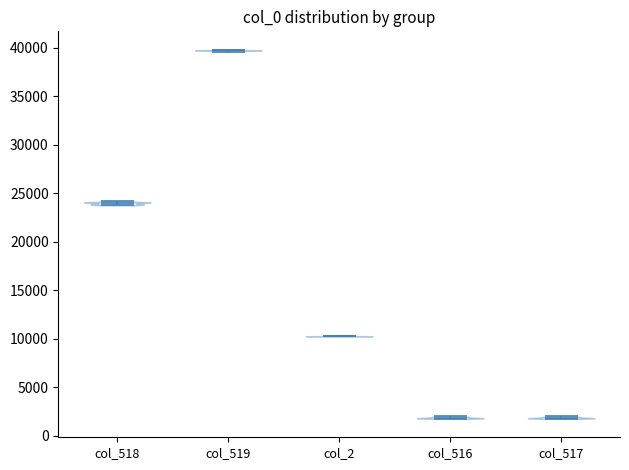

Reading left to right, read every violin against the y-axis: where its median line is, and the lowest and highest points it reaches. The values are not printed on the chart, so give them approximately, as read against the axis.

col_518: median line 24000, lowest point 24000, highest point 24000
col_519: median line 39500, lowest point 39500, highest point 40000
col_2: median line 10500, lowest point 10000, highest point 10500
col_516: median line 2000, lowest point 1500, highest point 2000
col_517: median line 2000, lowest point 1500, highest point 2000